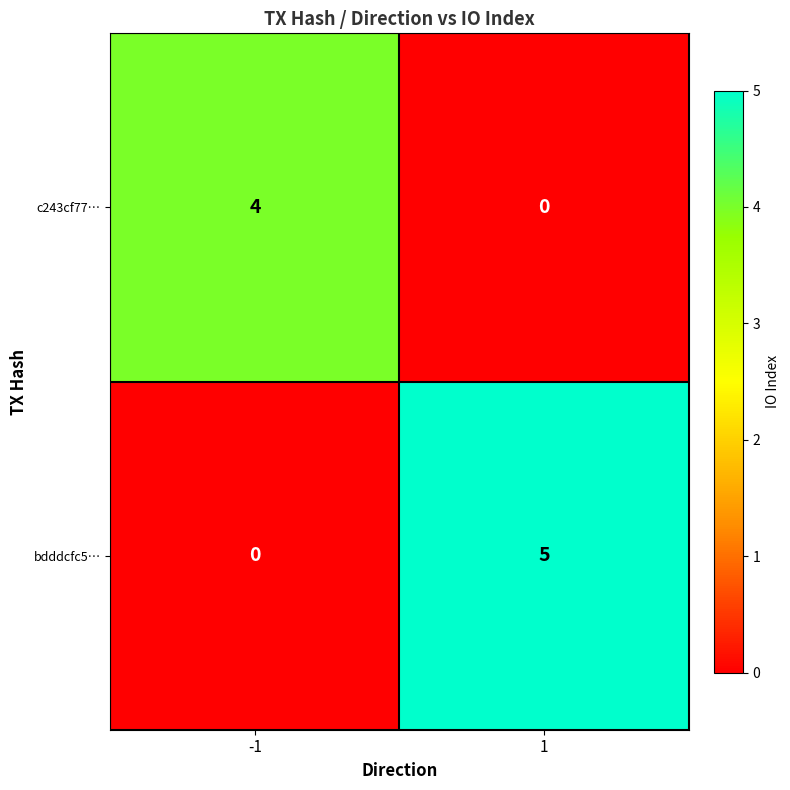

What is the greatest value displayed?

5